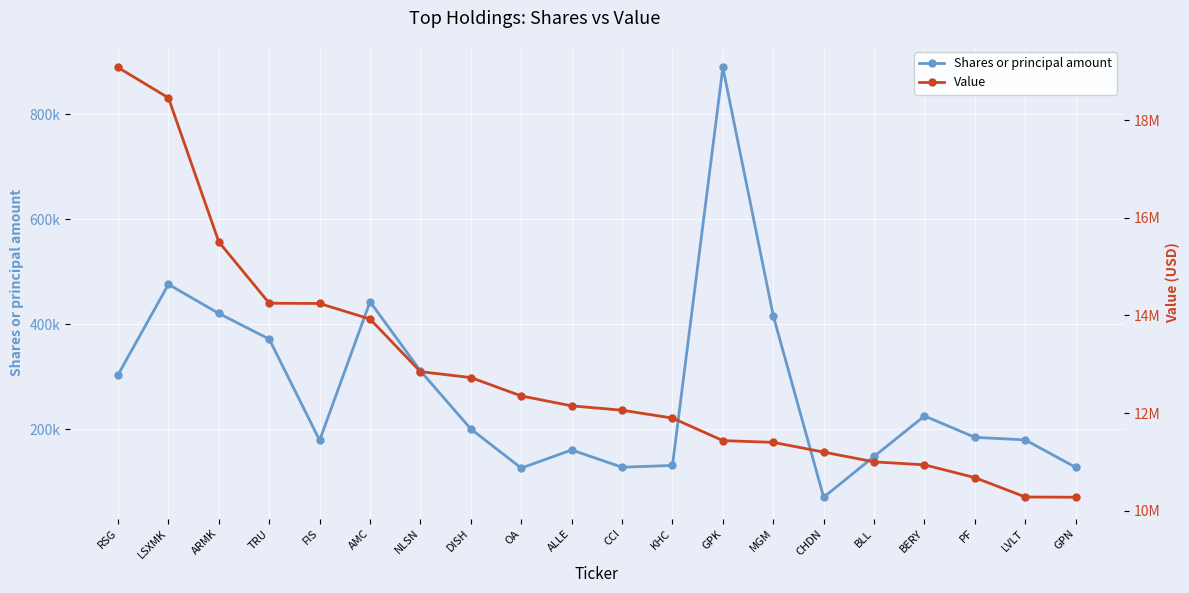

Rank the series at BLL from lowest to highest value.

Shares or principal amount, Value